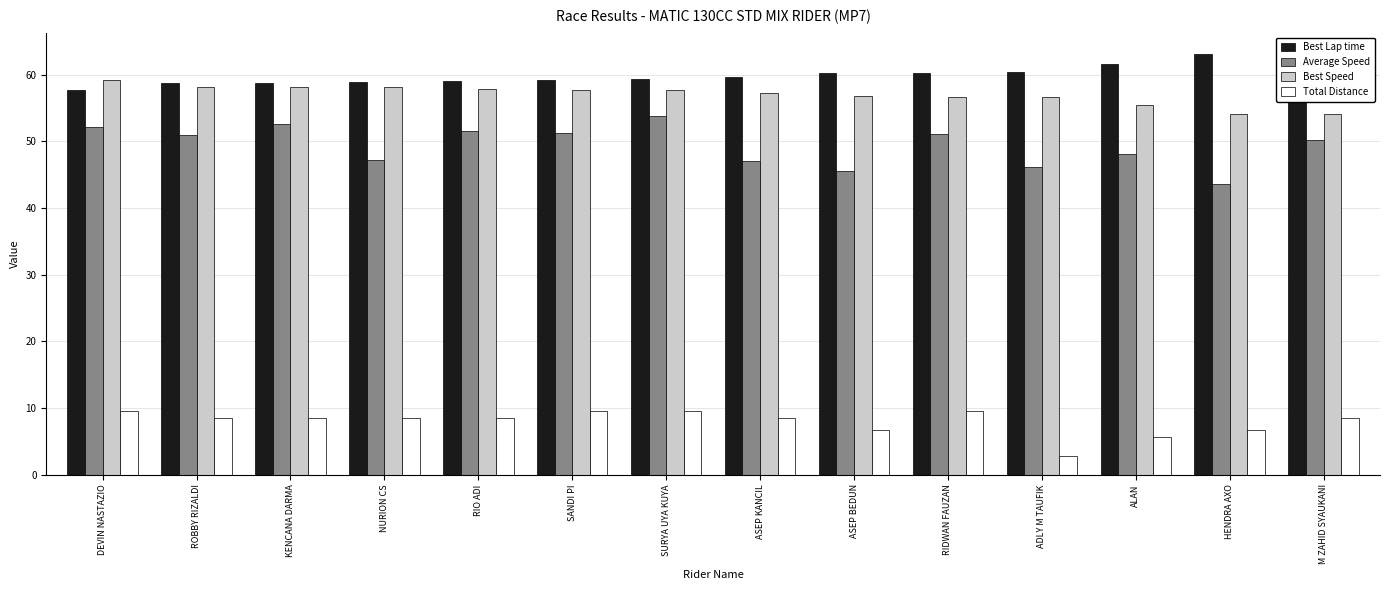

What is the total value across all series at DEVIN NASTAZIO?

178.7